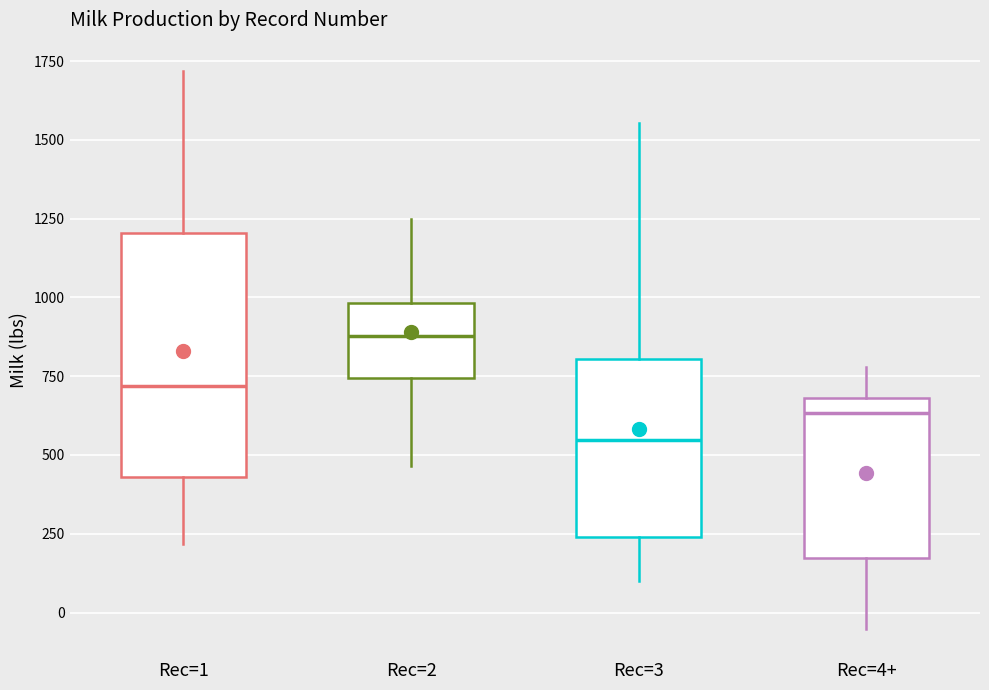

Reading left to right, read every box against the y-axis: the position of its median line, the range the box covers, and the ends of its whiskers. The values are not printed on the chart, so give them approximately, as read against the axis.

Rec=1: median 700, box 450 to 1200, whiskers 200 to 1700
Rec=2: median 900, box 750 to 1000, whiskers 450 to 1250
Rec=3: median 550, box 250 to 800, whiskers 100 to 1550
Rec=4+: median 650, box 150 to 700, whiskers -50 to 800